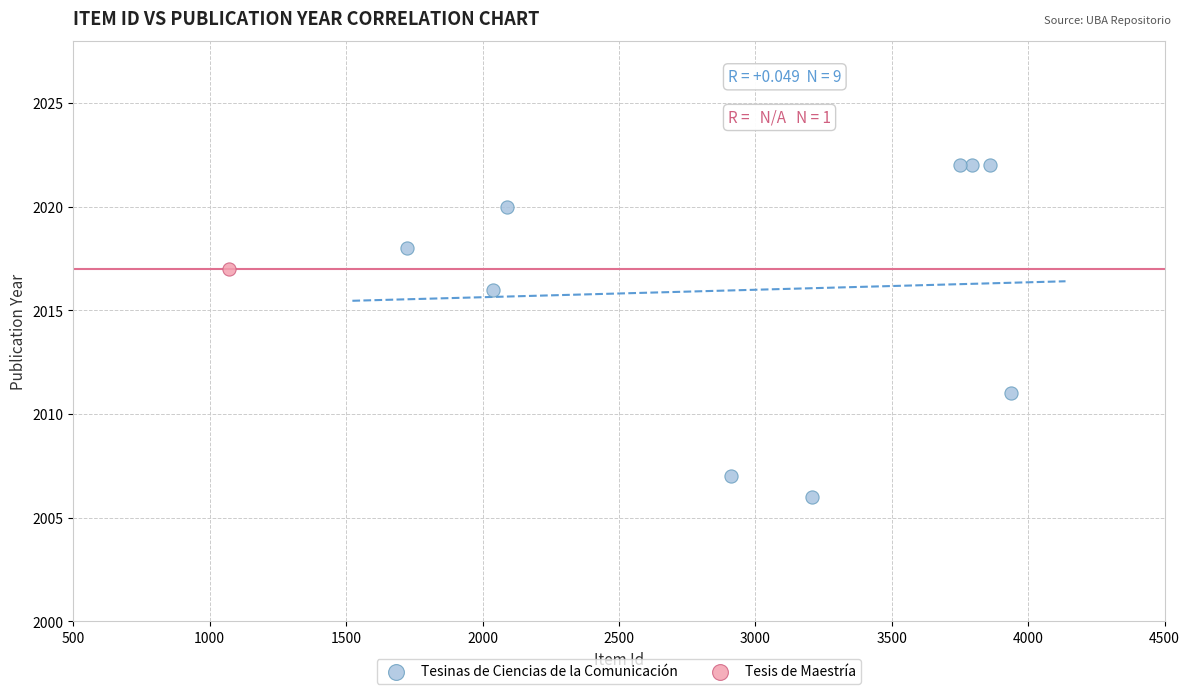

What are all the series names shown in the legend?

Tesinas de Ciencias de la Comunicación, Tesis de Maestría